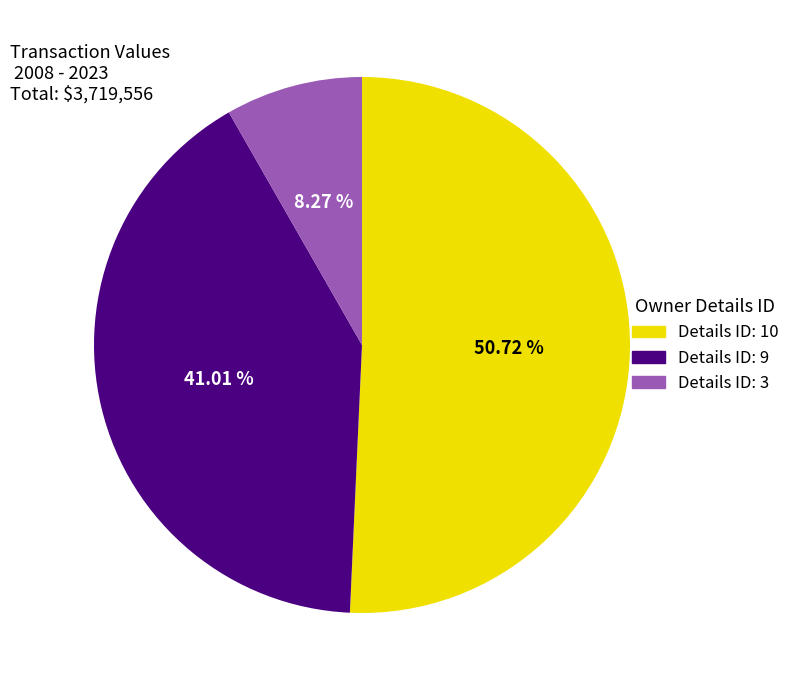

Does any single category account for the majority?

Yes